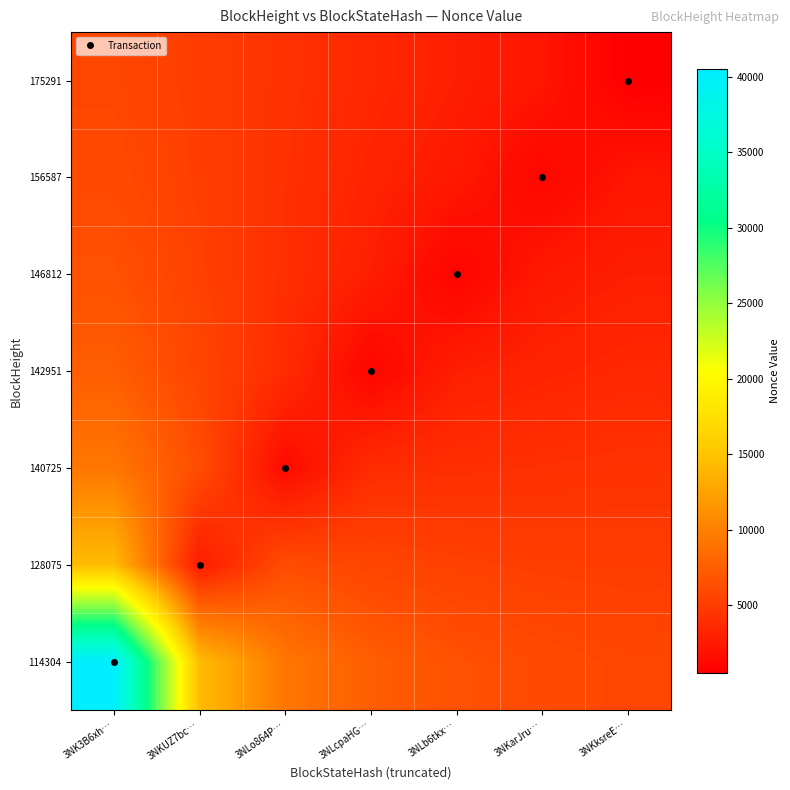

Reading left to right, what are all the values shown in this chart?

114304: 3NK3B6xh…=40475.0	3NKUZ7bc…=14393.3	3NLo864P…=9274.5	3NLcpaHG…=7459.1	3NLb6tkx…=6537.9	3NKarJru…=6023.8	3NKksreE…=5732.1
128075: 3NK3B6xh…=14393.3	3NKUZ7bc…=2572.2	3NLo864P…=6211.5	3NLcpaHG…=5634.9	3NLb6tkx…=5295.0	3NKarJru…=5095.5	3NKksreE…=5005.8
140725: 3NK3B6xh…=9274.5	3NKUZ7bc…=6211.5	3NLo864P…=1387.9	3NLcpaHG…=3839.7	3NLb6tkx…=3999.4	3NKarJru…=4128.3	3NKksreE…=4251.1
142951: 3NK3B6xh…=7459.1	3NKUZ7bc…=5634.9	3NLo864P…=3839.7	3NLcpaHG…=957.9	3NLb6tkx…=2852.0	3NKarJru…=3207.1	3NKksreE…=3521.0
146812: 3NK3B6xh…=6537.9	3NKUZ7bc…=5295.0	3NLo864P…=3999.4	3NLcpaHG…=2852.0	3NLb6tkx…=807.0	3NKarJru…=2415.2	3NKksreE…=2839.9
156587: 3NK3B6xh…=6023.8	3NKUZ7bc…=5095.5	3NLo864P…=4128.3	3NLcpaHG…=3207.1	3NLb6tkx…=2415.2	3NKarJru…=1019.6	3NKksreE…=2199.4
175291: 3NK3B6xh…=5732.1	3NKUZ7bc…=5005.8	3NLo864P…=4251.1	3NLcpaHG…=3521.0	3NLb6tkx…=2839.9	3NKarJru…=2199.4	3NKksreE…=510.5